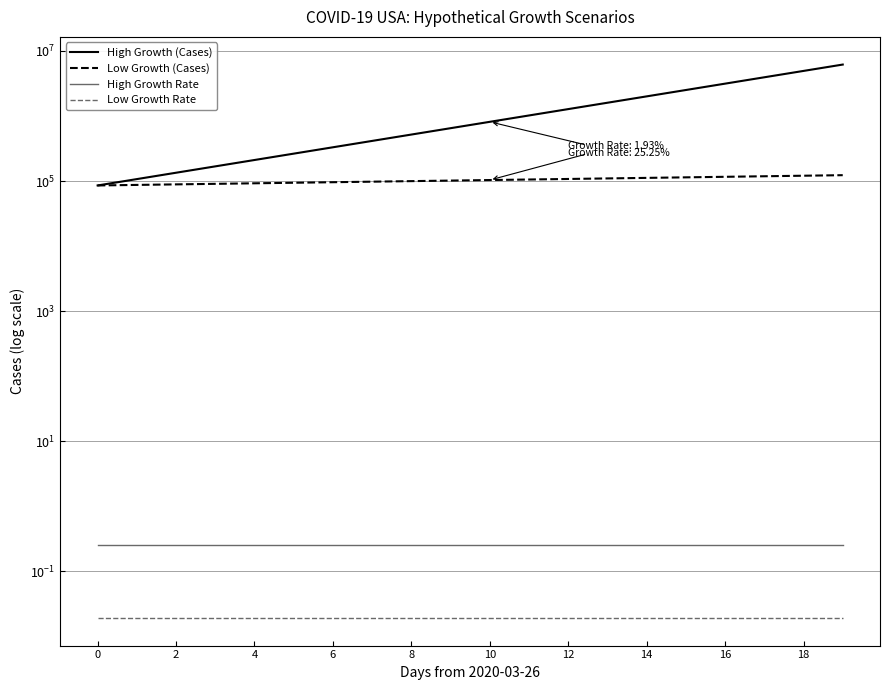

What is the value of the High Growth (Cases) point at the 20th from the left?

6158608.0